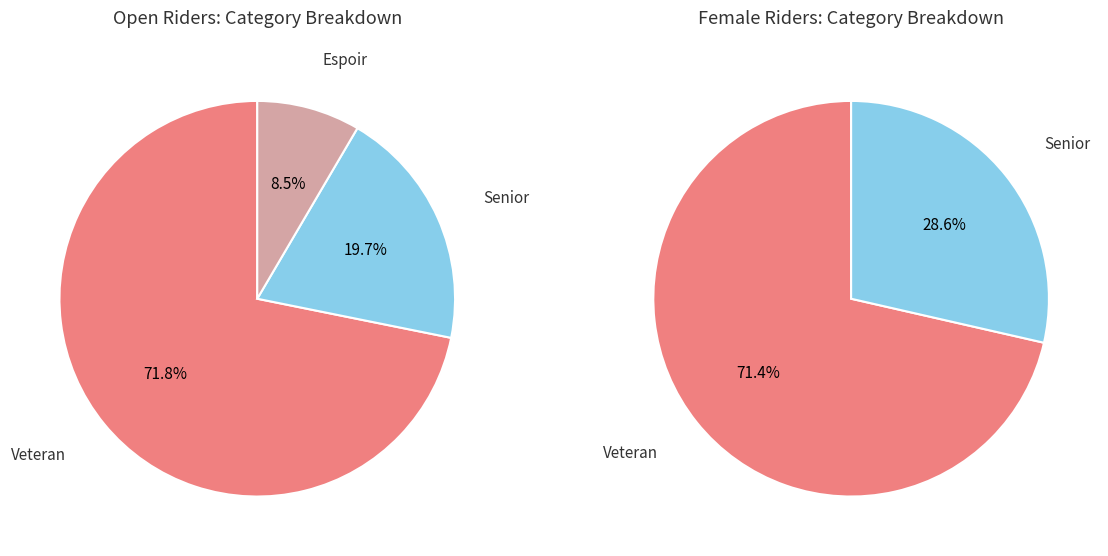

Do Open and Female together represent more than half of the pie?

Yes